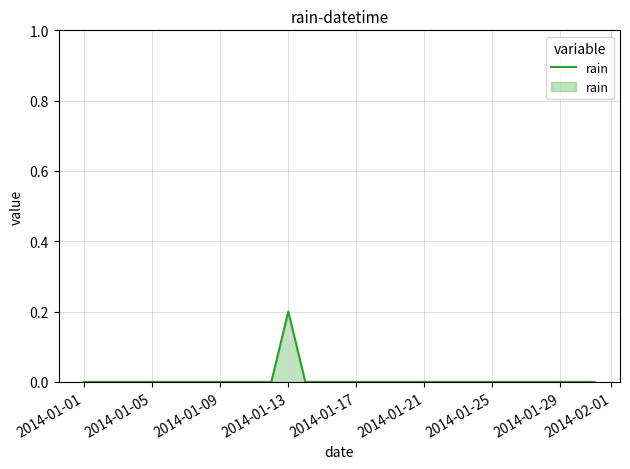

How many lines are shown in the chart?

1